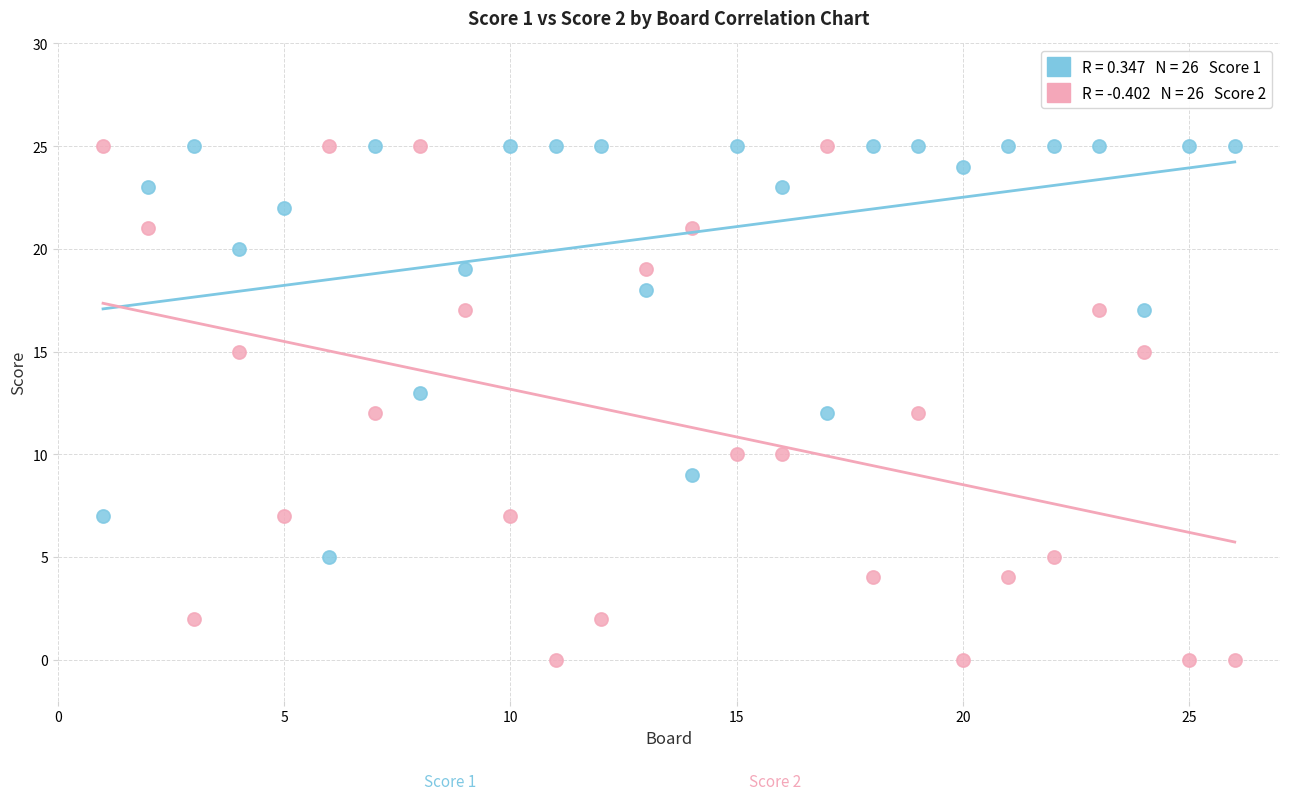

Across all data points, what is the range of Y values (max minus min)?

25